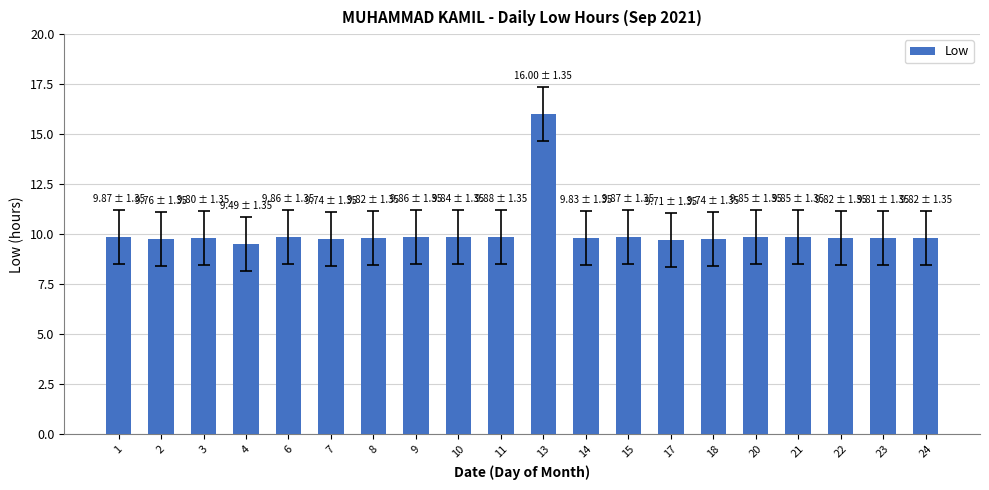

What is the value of the 13th bar from the left?

9.9